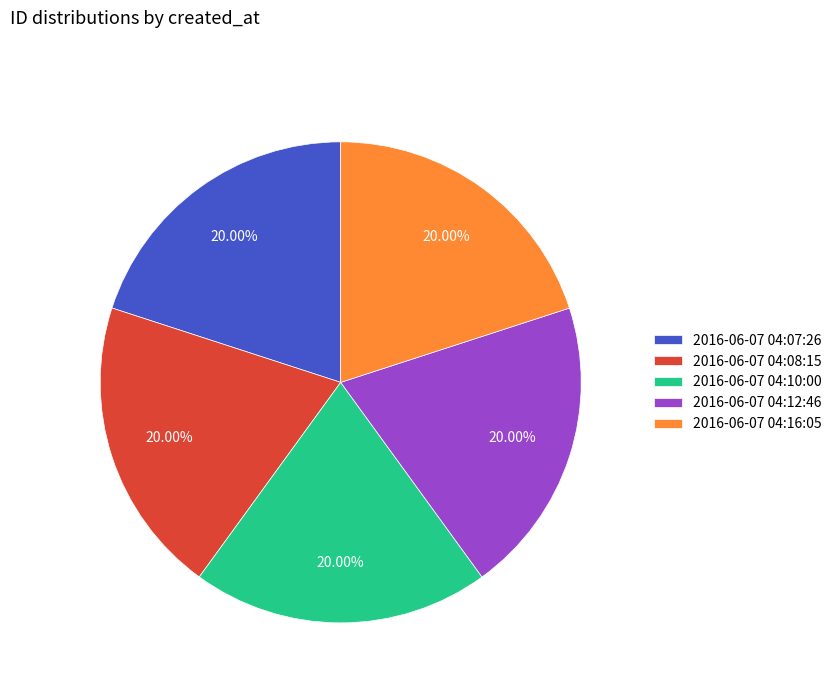

Is it true that 2016-06-07 04:08:15 is 20% of the pie?

True